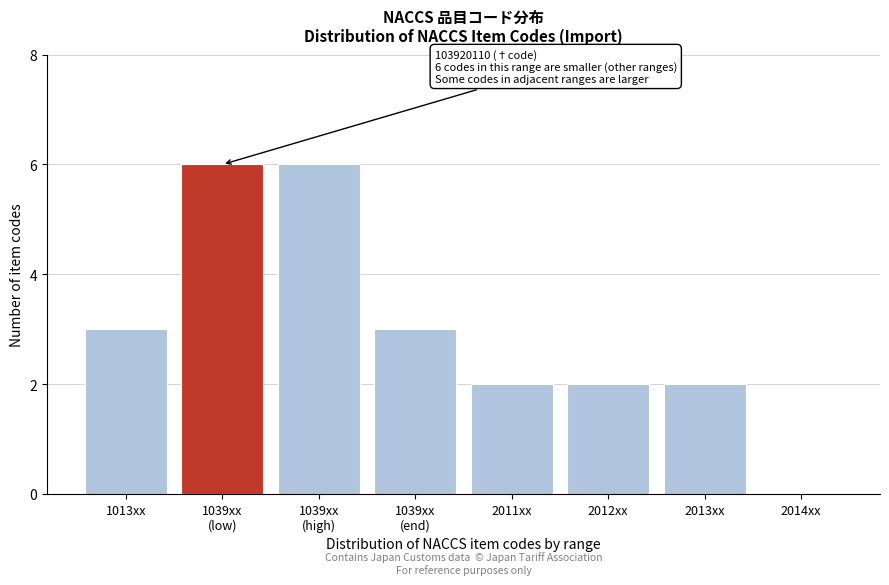

What is the sum of all values?

24